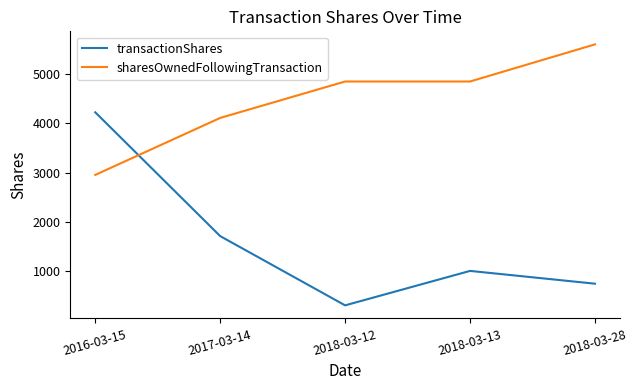

True or false: sharesOwnedFollowingTransaction and transactionShares intersect in this chart.

True